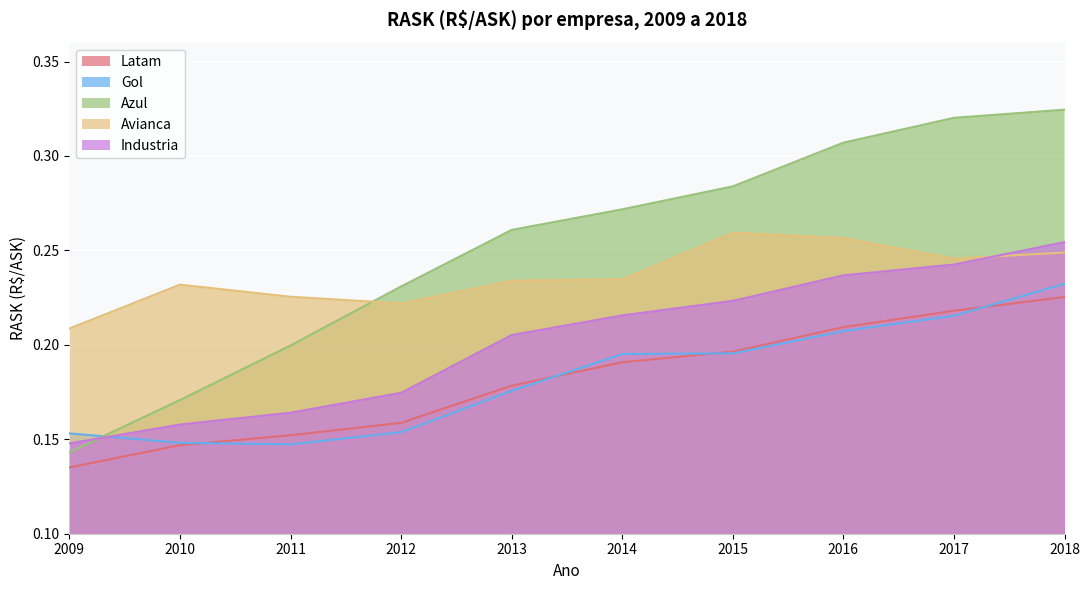

Is the value of Latam at 2012 greater than the value of Avianca at 2009?

No